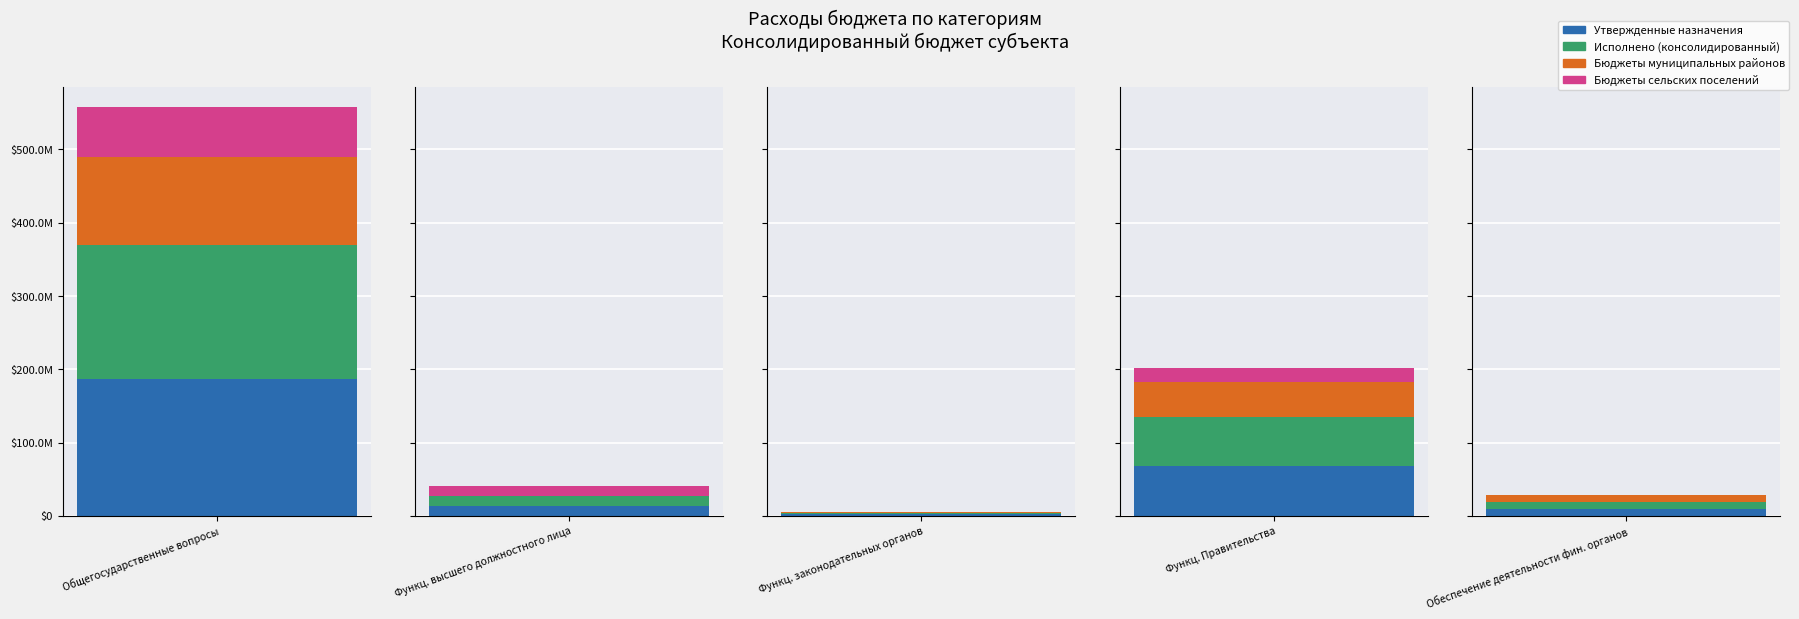

How many data points in Исполнено (консолидированный) are less than 13764782?

2